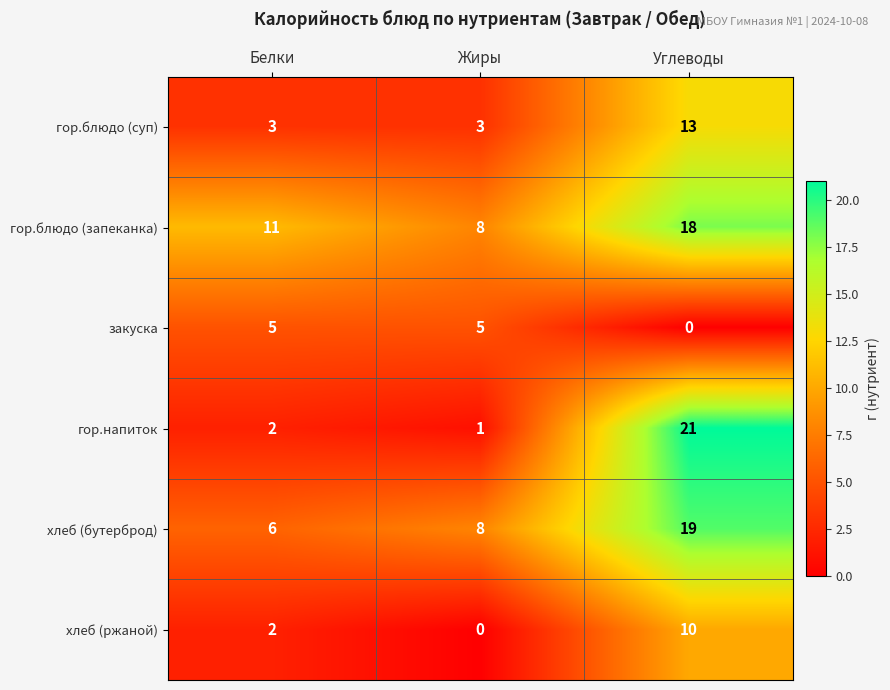

The хлеб (ржаной) series shows 2 at Белки. True or false?

True